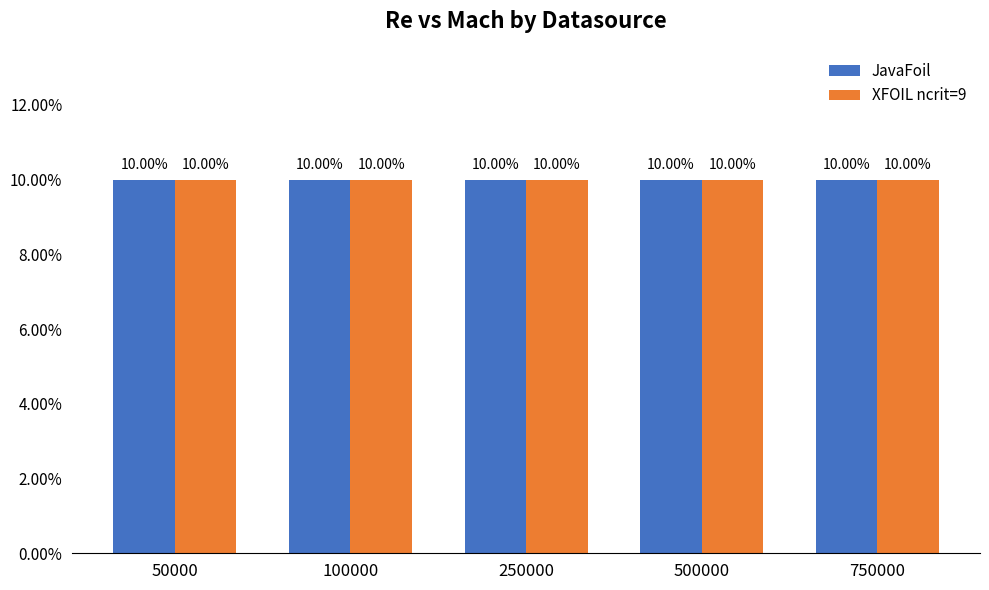

Which category has the highest value across all series?

500000